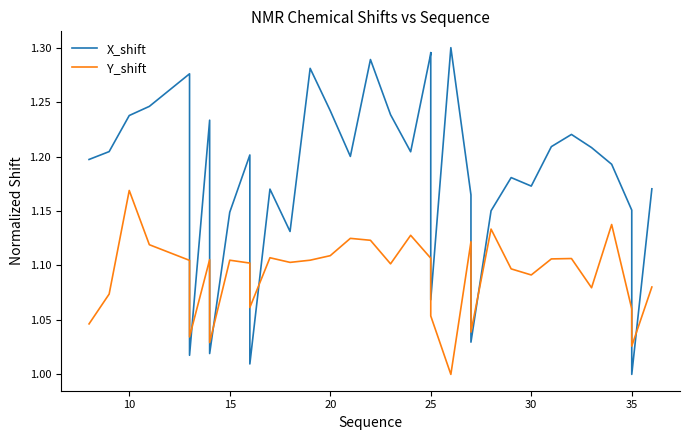

How many Y_shift values are between 1 and 2?

40